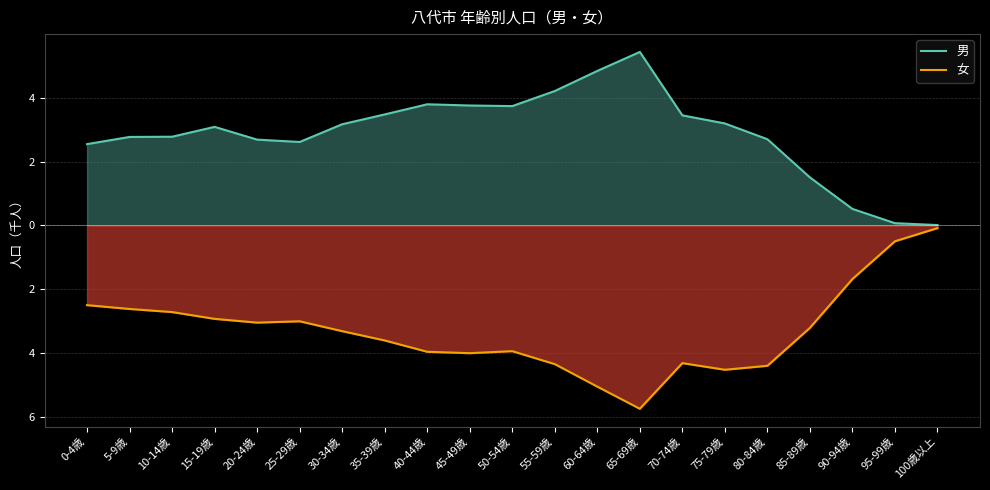

Where does the 男 series first go above 3?

15-19歳